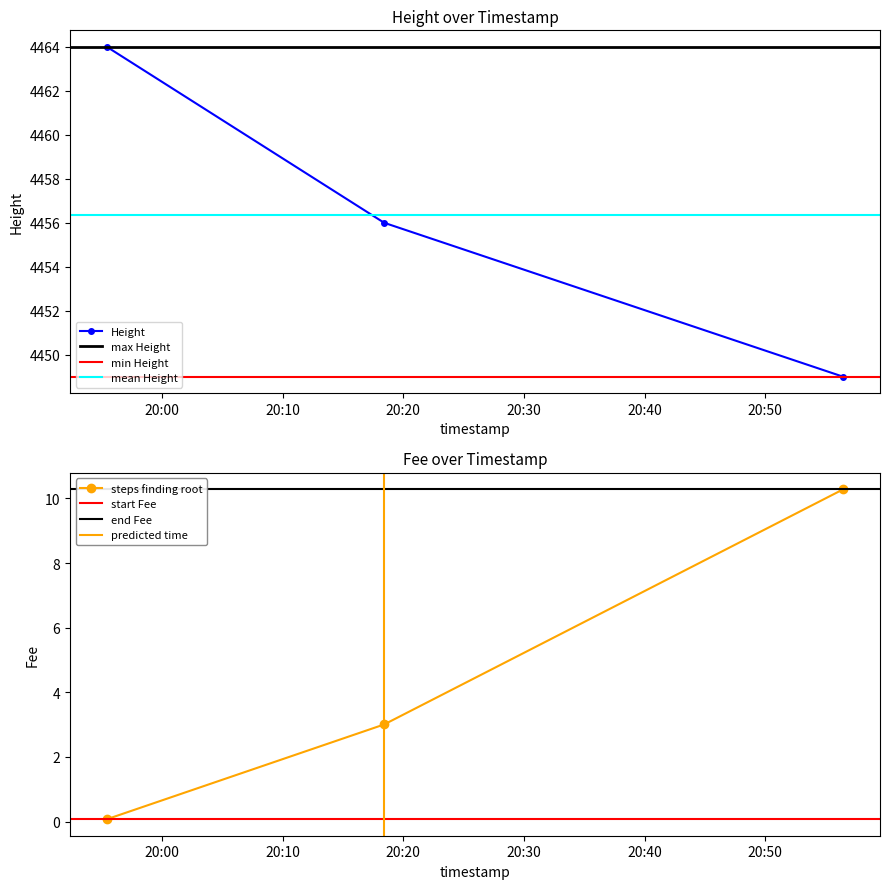

What is the spread (max minus min) of values at 2019-01-22 20:18:25?

4453.0